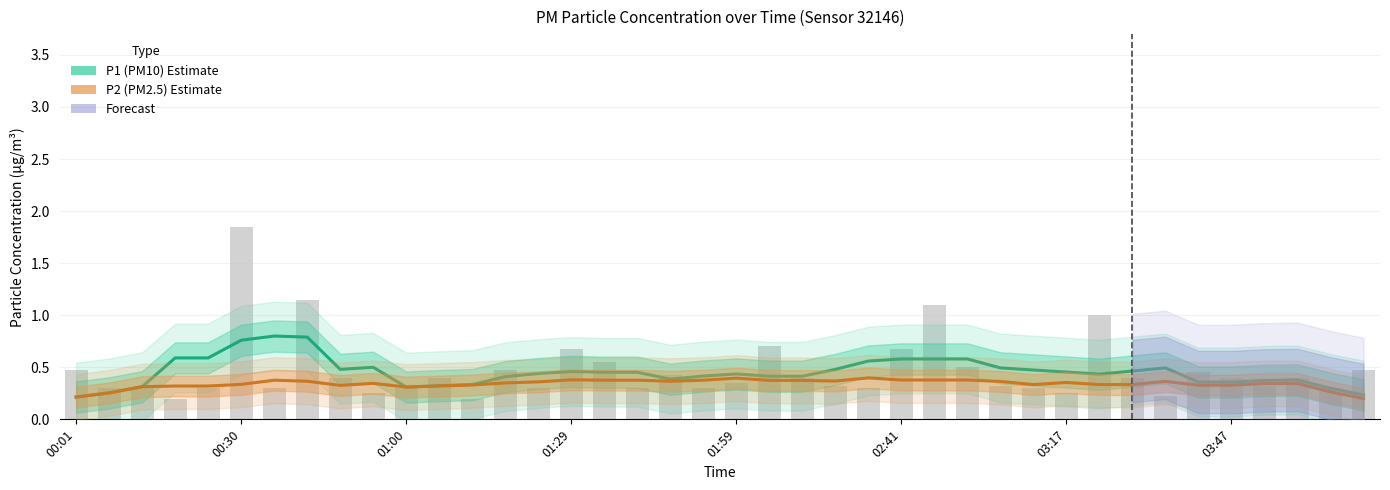

Which series has the largest range (max minus min)?

P1 (PM10)